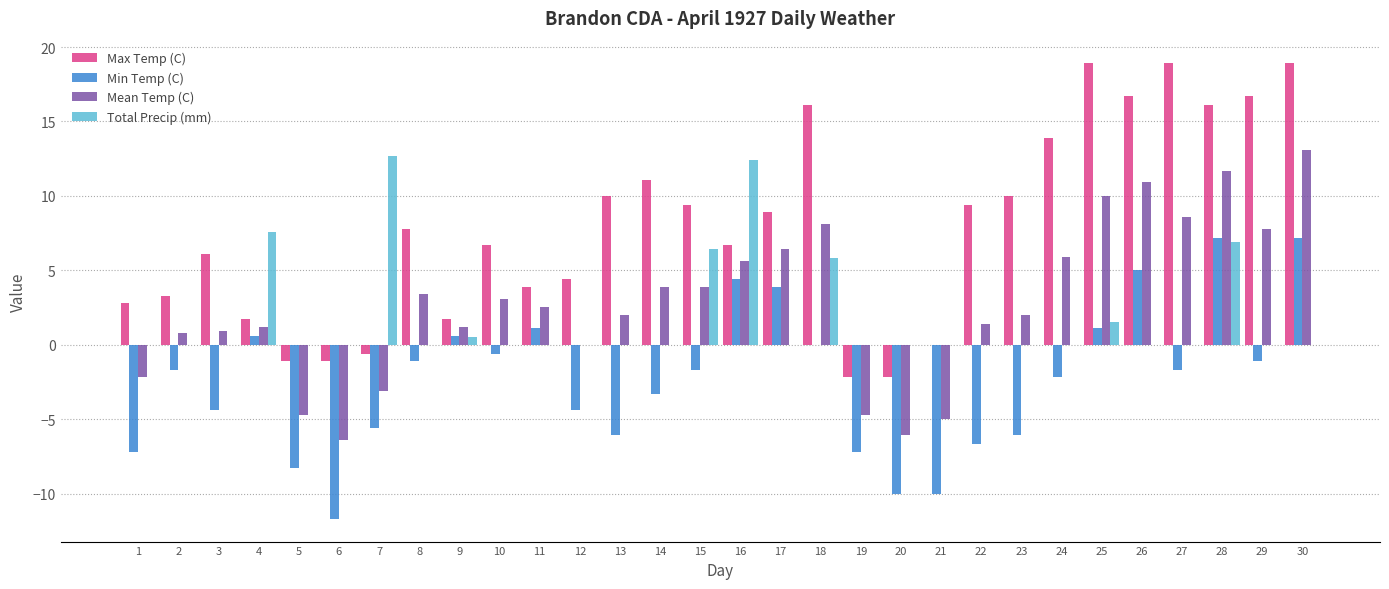

What is the total value across all series at 11?

7.5